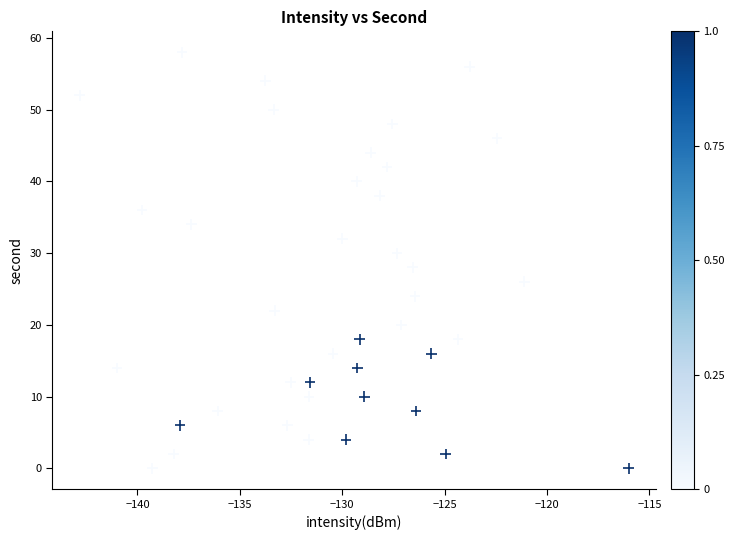

What is the range of Y values (max minus min)?

58